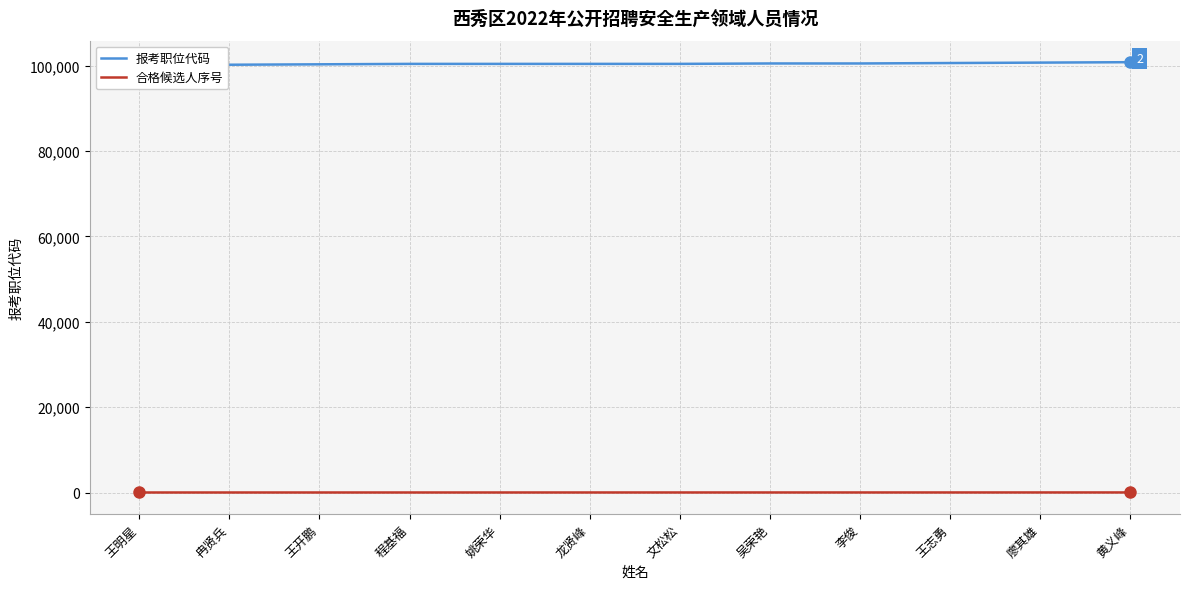

At which label does 合格候选人序号 reach its peak?

黄义峰